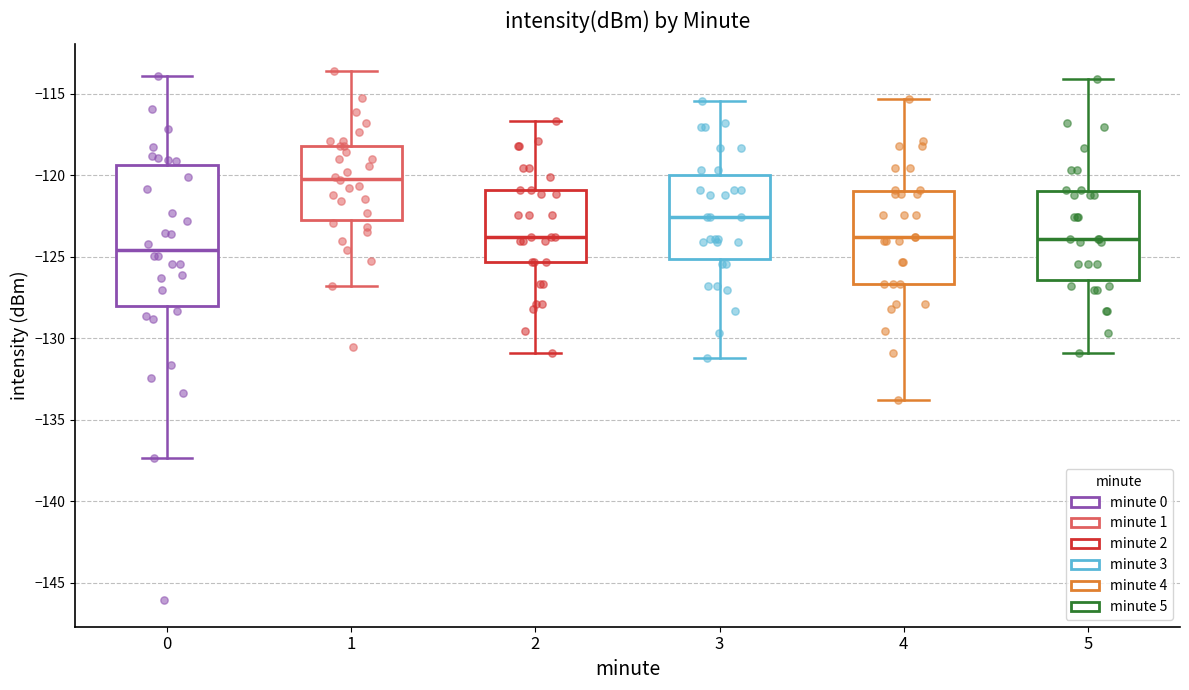

Reading left to right, transcribe this box plot: for each box, give where its median line is, the range the box spans, and where its two whiskers end, as read against the y-axis. The values are not printed on the chart, so give them approximately, as read against the axis.

0: median -124.5, box -128.0 to -119.5, whiskers -137.5 to -114.0
1: median -120.0, box -123.0 to -118.0, whiskers -127.0 to -113.5
2: median -124.0, box -125.5 to -121.0, whiskers -131.0 to -116.5
3: median -122.5, box -125.0 to -120.0, whiskers -131.0 to -115.5
4: median -124.0, box -126.5 to -121.0, whiskers -134.0 to -115.5
5: median -124.0, box -126.5 to -121.0, whiskers -131.0 to -114.0